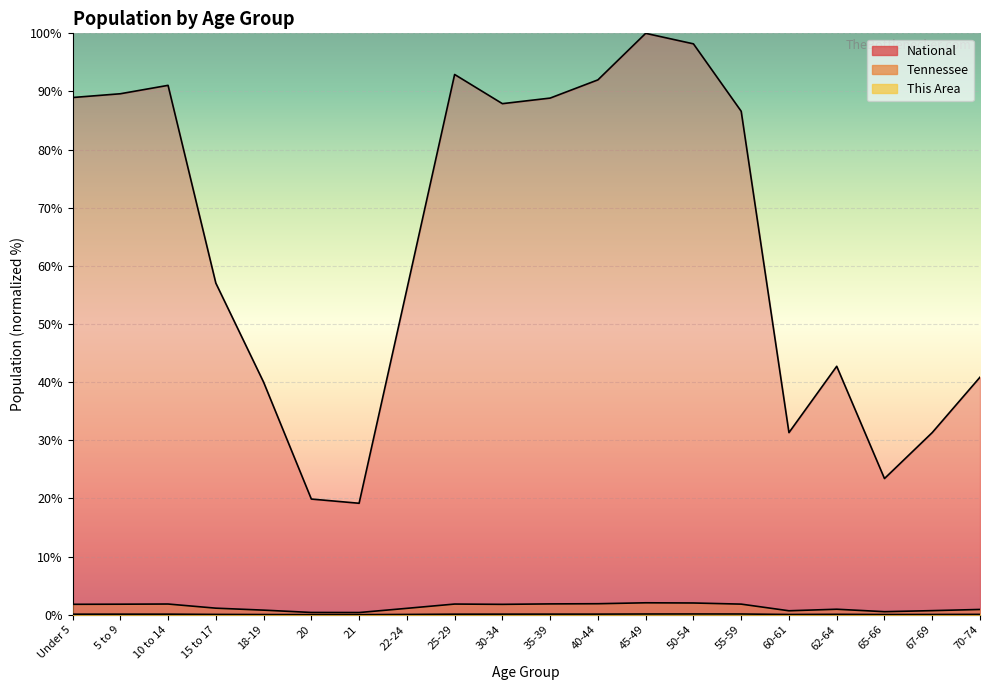

What is the average value of the This Area series?

0.1